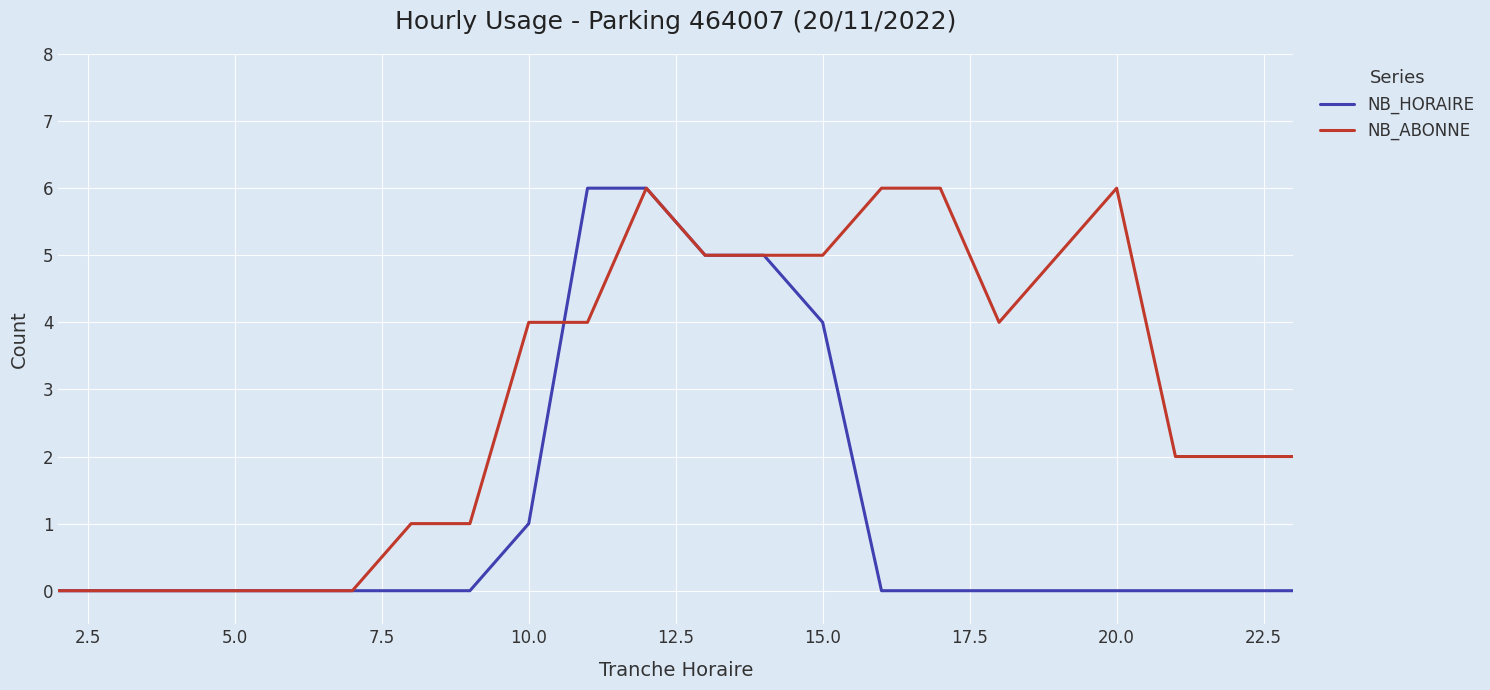

Does the chart display data point markers on the line(s)?

No